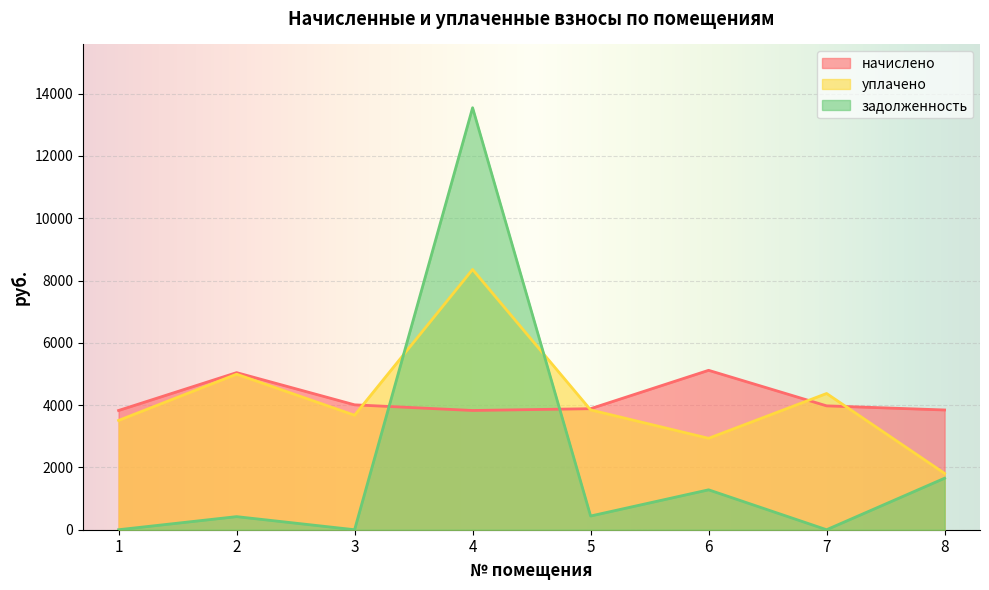

After their last crossing, which series has the higher values: начислено or задолженность?

начислено